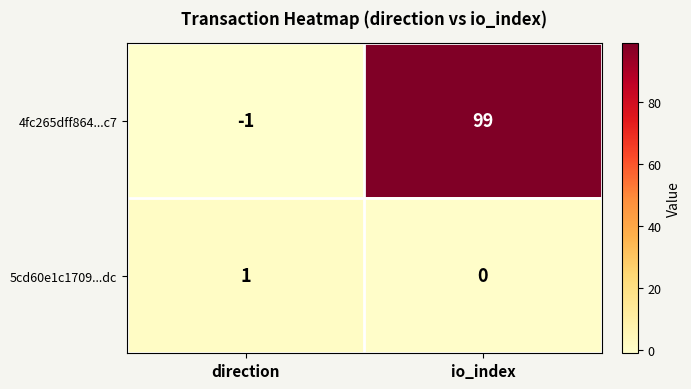

True or false: 5cd60e1c1709...dc has a value of 1 at direction.

True